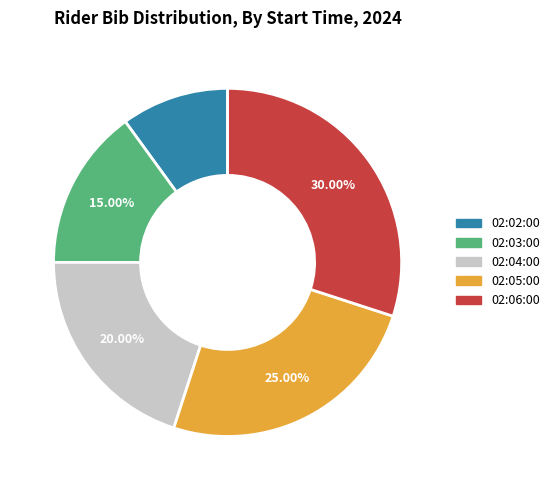

Is it true that 02:03:00 is 1% of the pie?

False